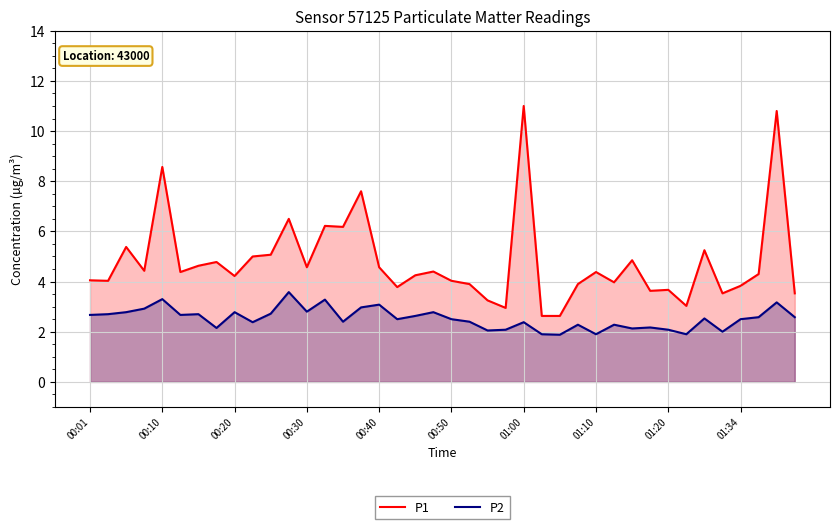

What is the greatest value displayed?

11.0